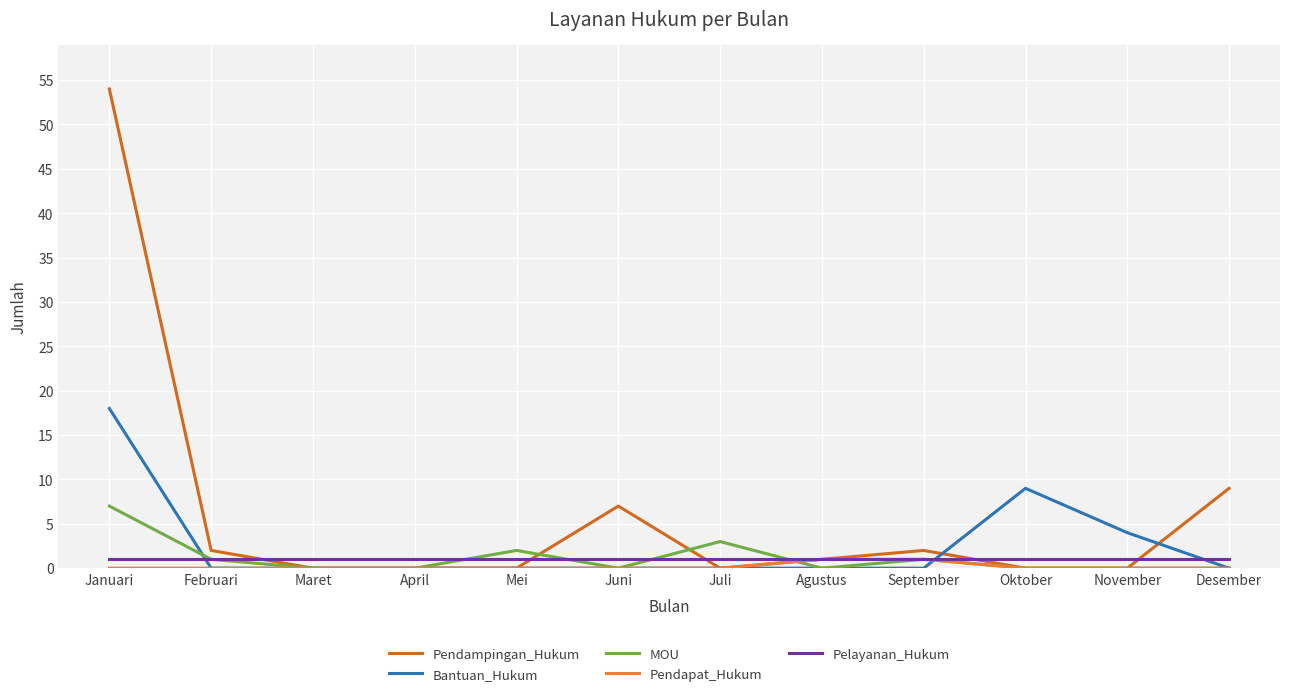

Is the value of Pendampingan_Hukum at September greater than the value of Pelayanan_Hukum at September?

Yes